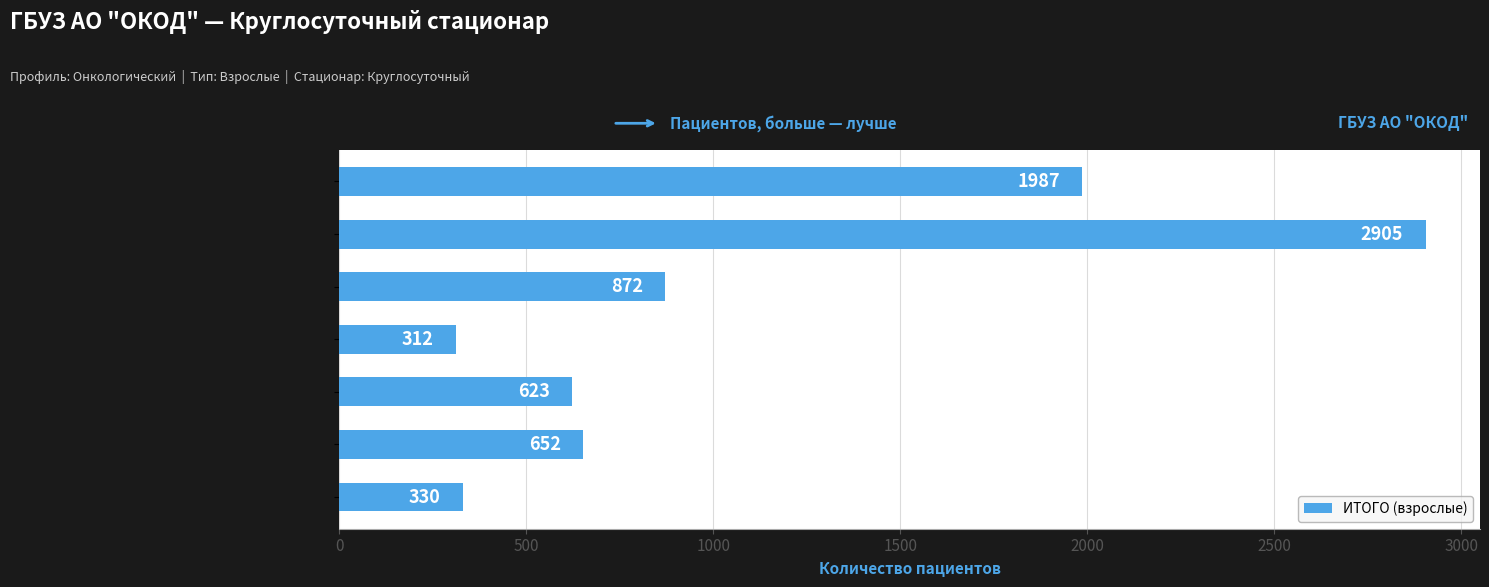

What is the difference between the maximum and minimum values?

2593